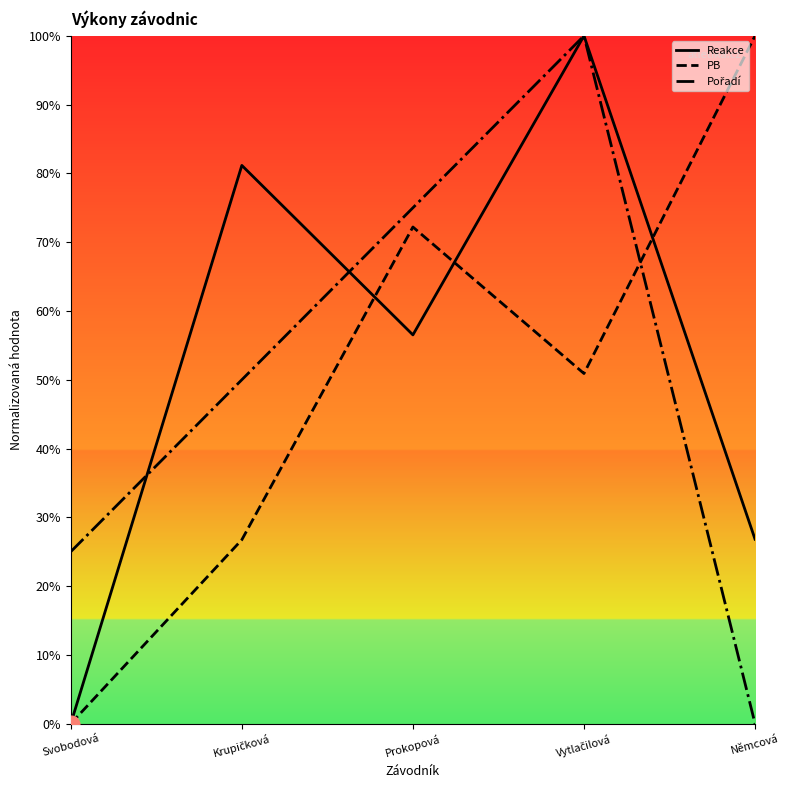

Is the value of Pořadí at Krupičková greater than the value of Reakce at Prokopová?

No